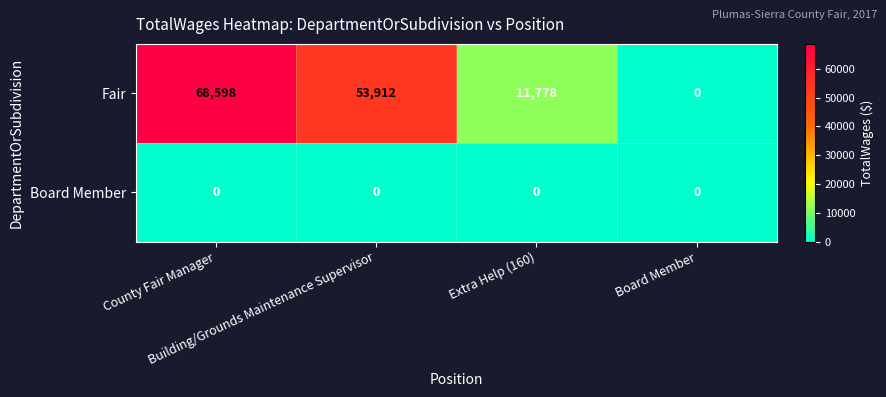

Count the Fair values in the range 11778 to 68598.

3